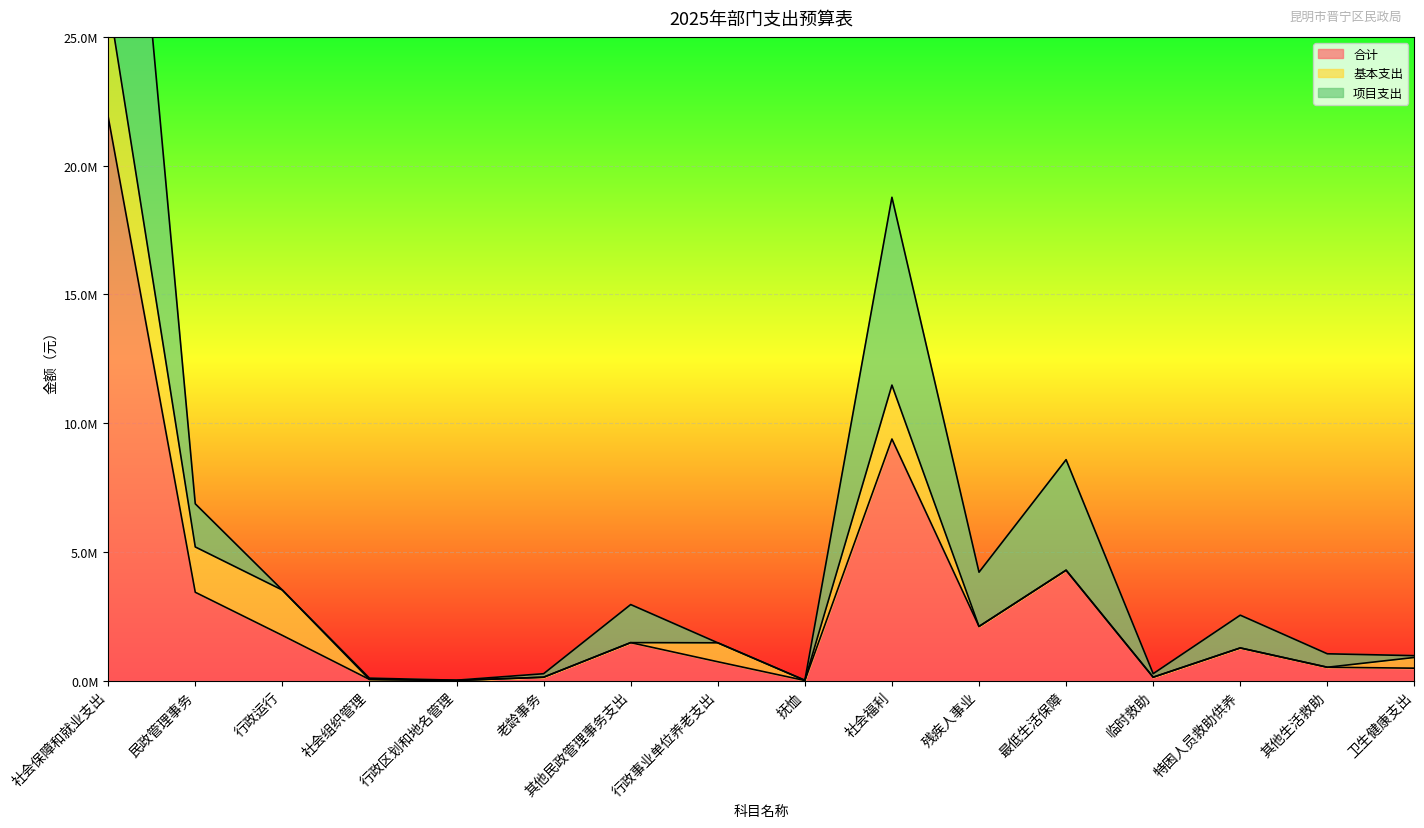

What position from the right is 最低生活保障?

5